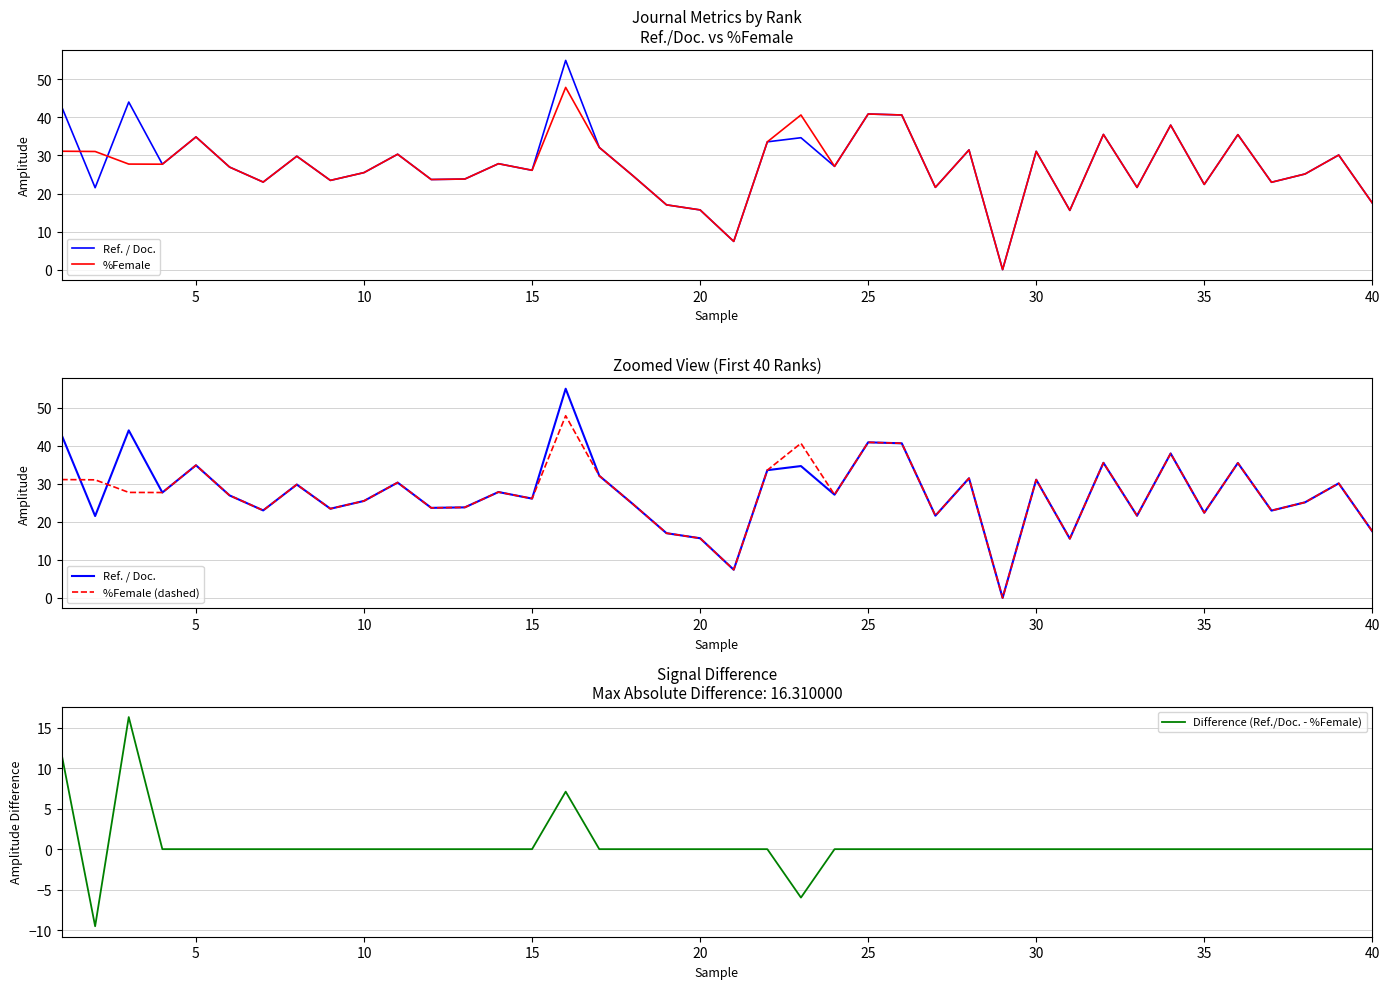

What are all the series names shown in the legend?

Ref. / Doc., %Female, %Female (dashed), Difference (Ref./Doc. - %Female)